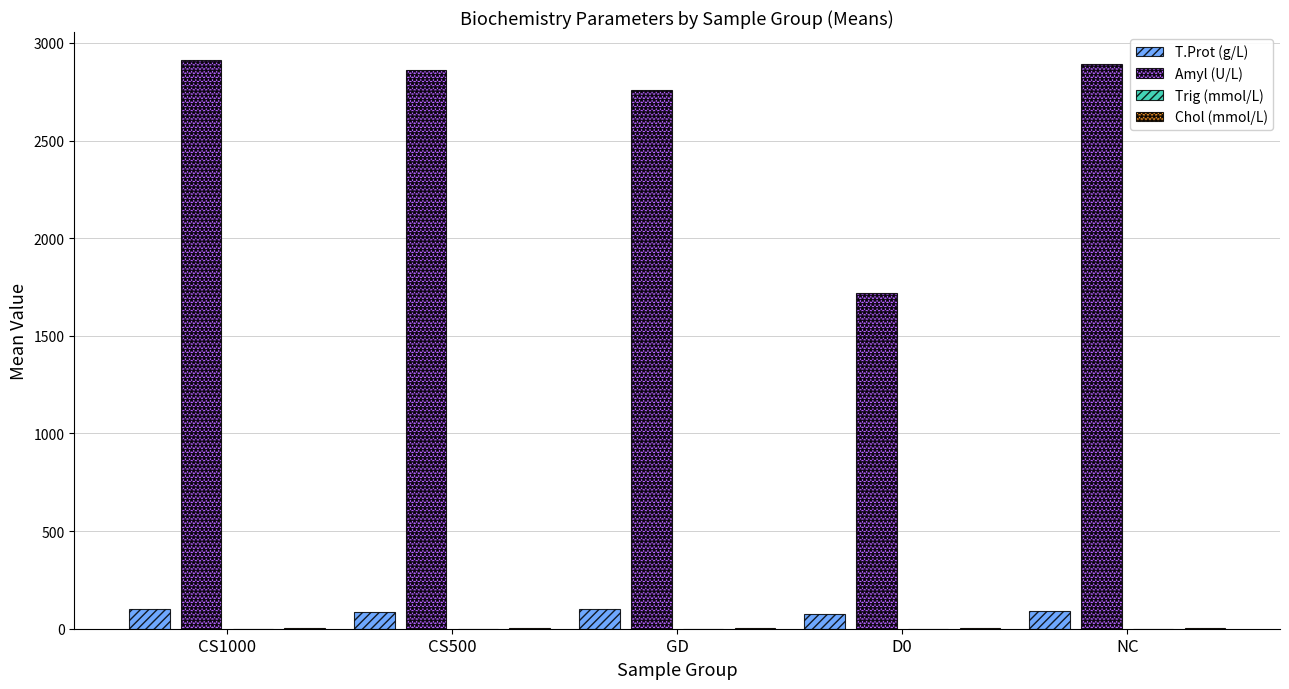

Which series has the largest total across all categories?

Amyl (U/L)